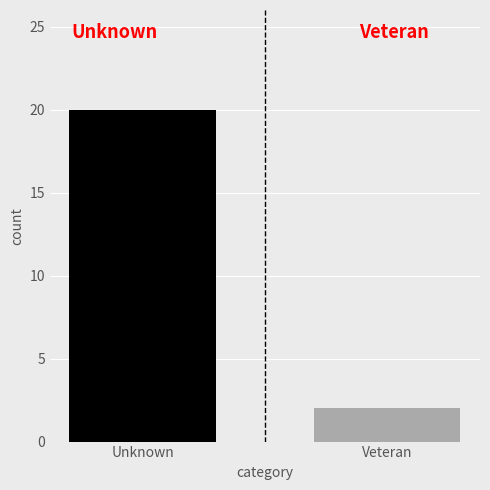

Reading left to right, what are all the values shown in this chart?

20	2